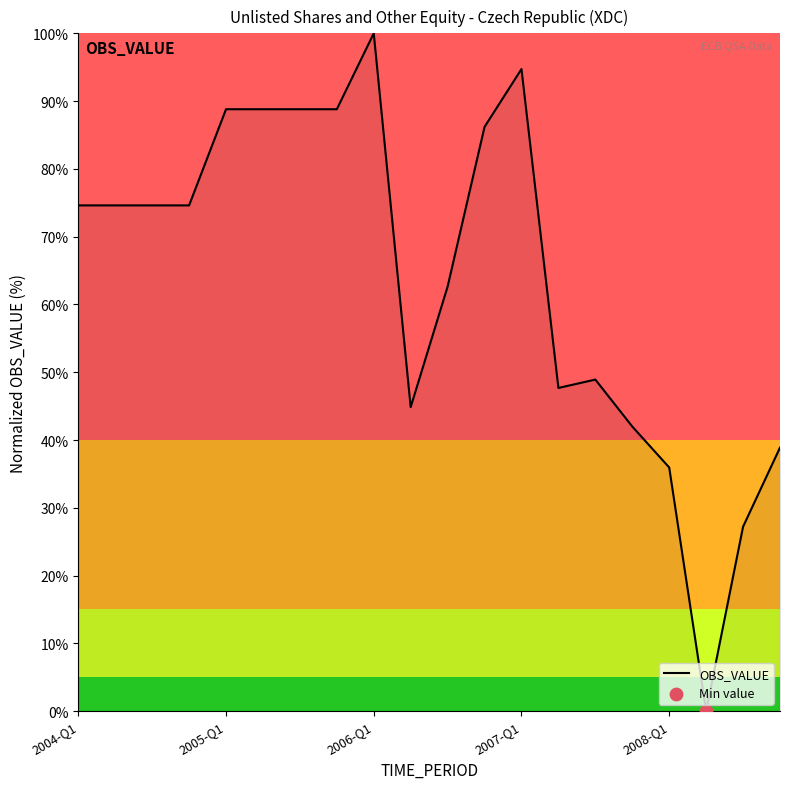

What is the greatest value displayed?

100.0